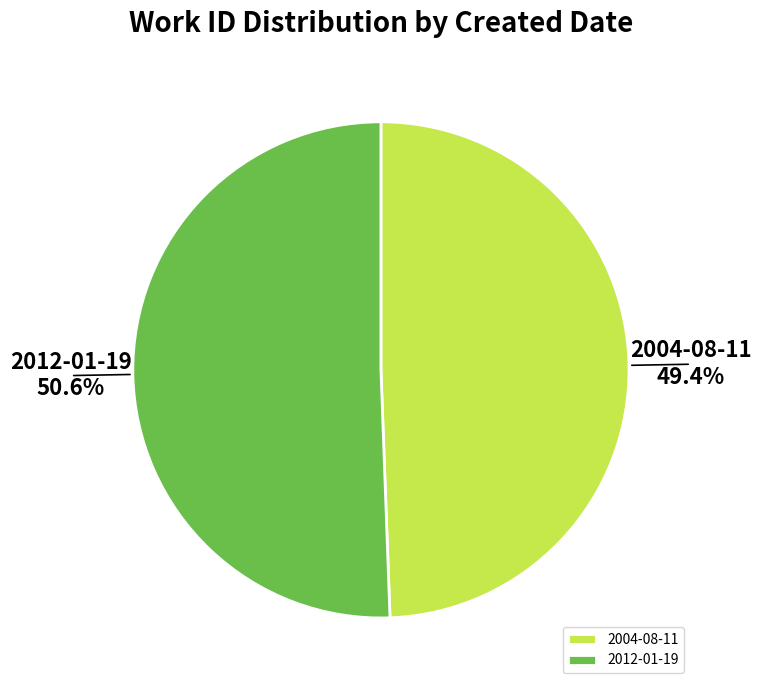

What portion of the pie excludes 2012-01-19?

49.4%